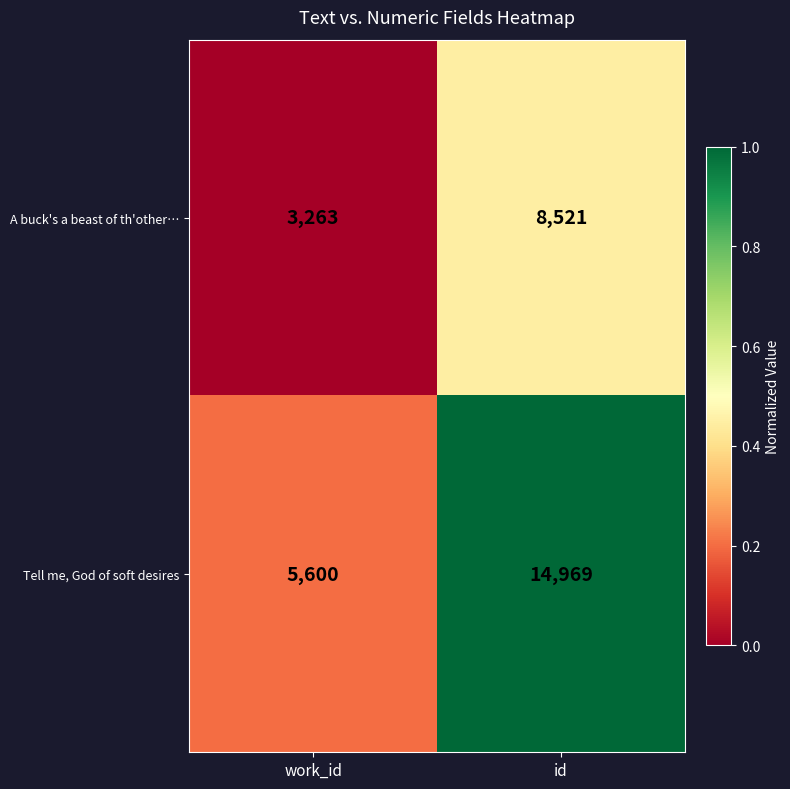

What is the approximate value of Tell me, God of soft desires at work_id?

5600